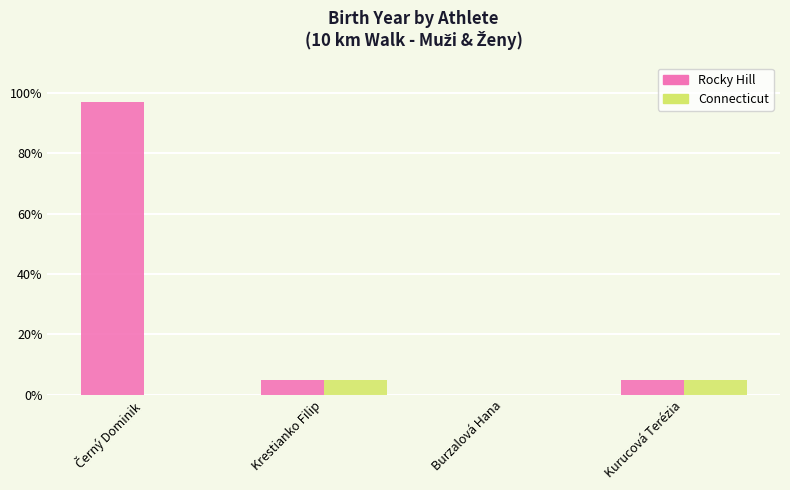

How many groups of bars are there?

4